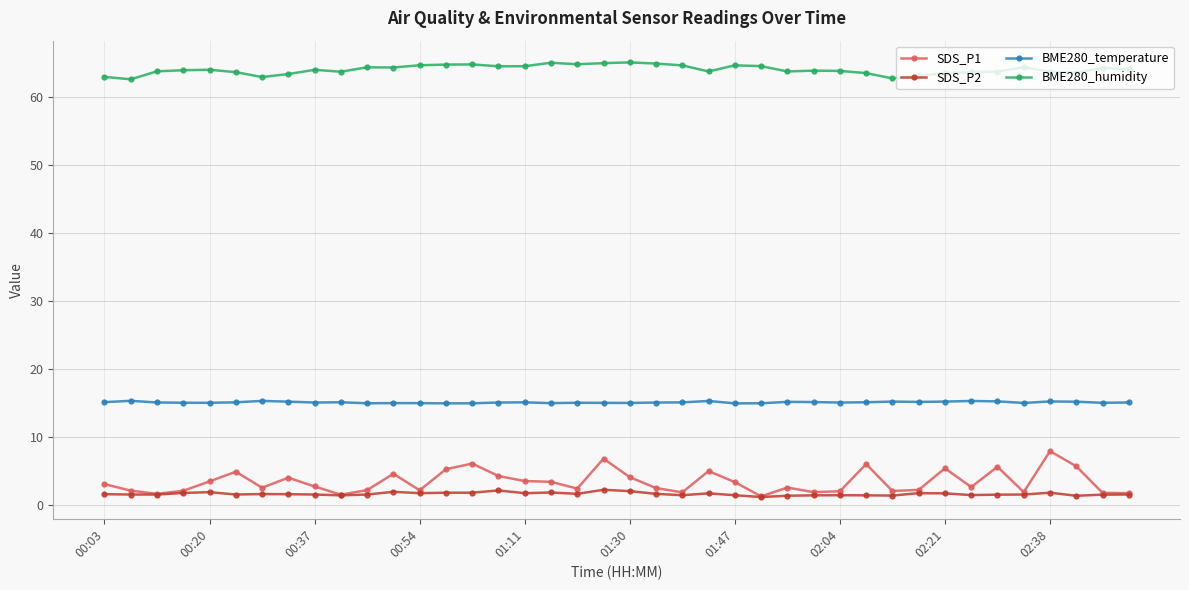

Which series has the largest total across all categories?

BME280_humidity